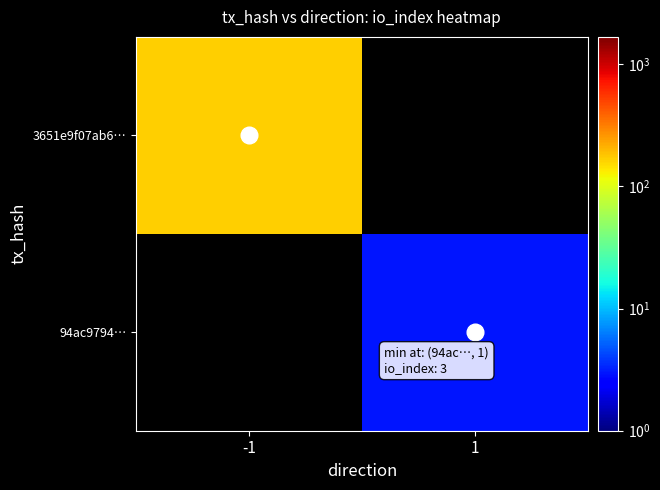

List the series in order of their overall mean, highest first.

3651e9f07ab6…, 94ac9794…